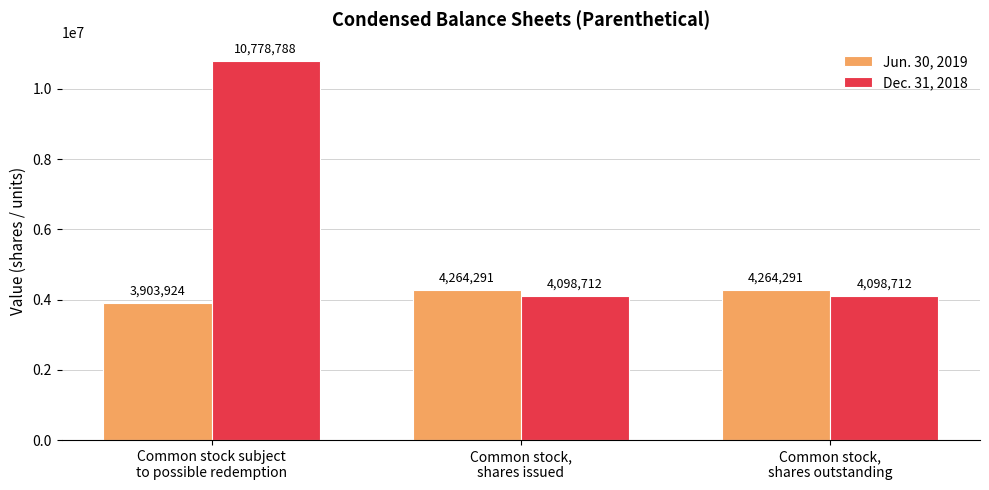

What is the maximum value shown in the chart?

10778788